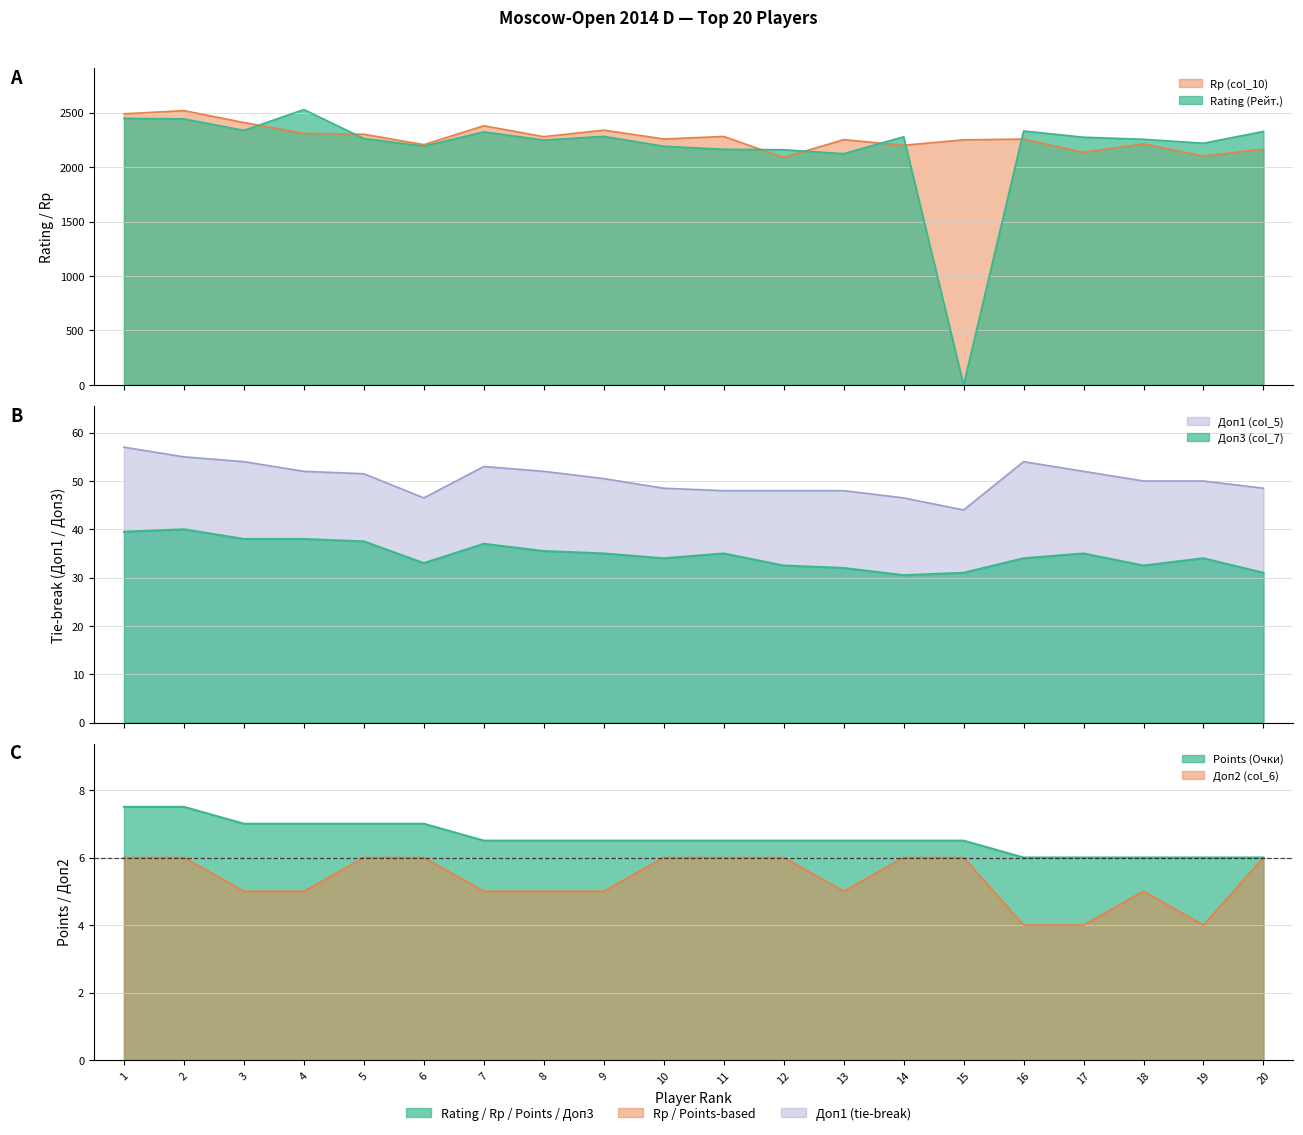

What is the sum of the Points (Очки) values at 8 and 20?

12.5